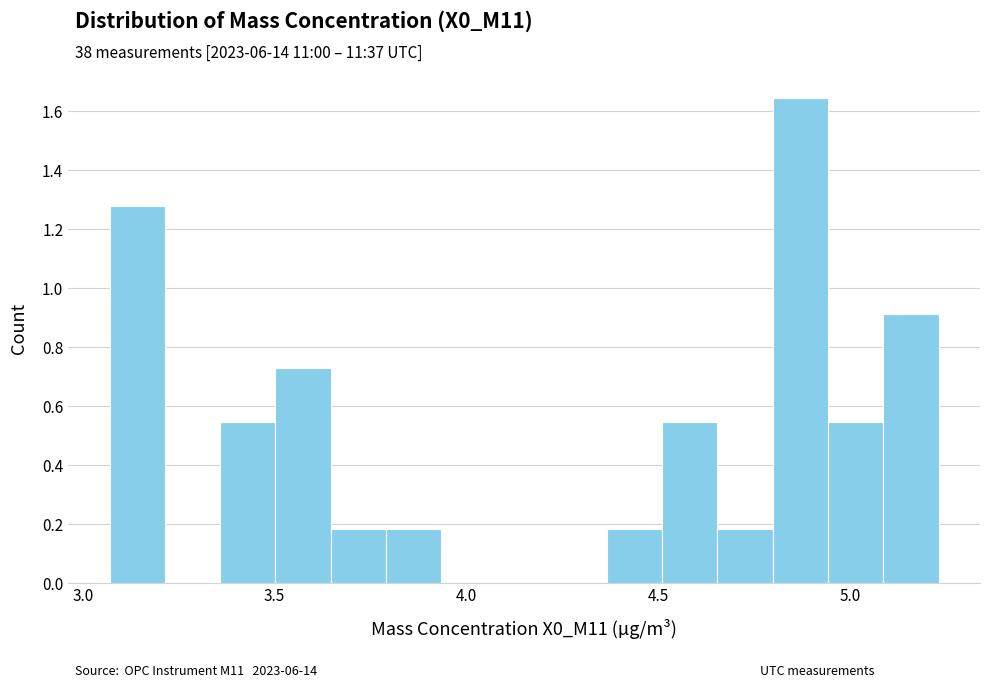

Around what value on the x-axis is the tallest bar? Give the approximate position of its centre, as read against the axis.

4.85